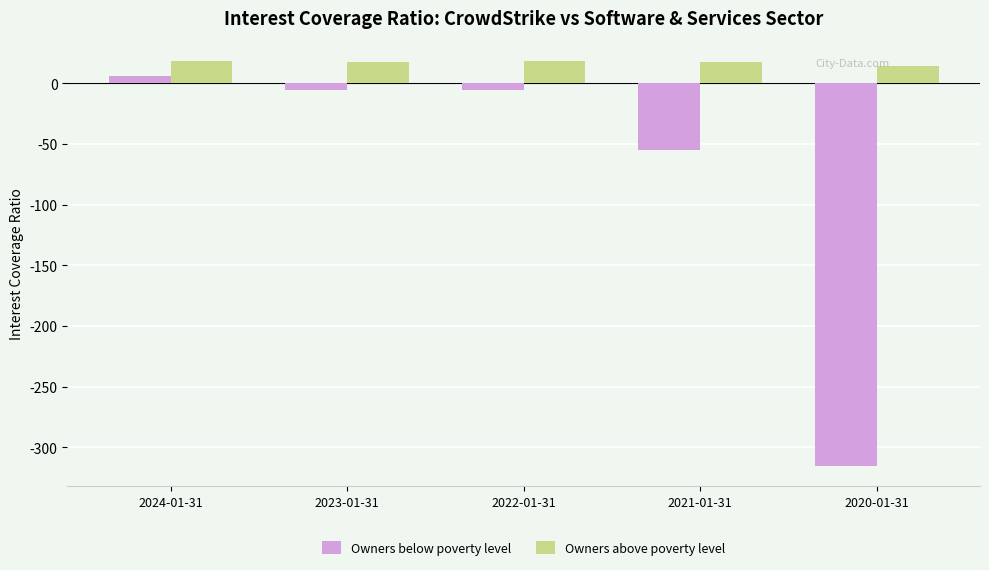

The value of Owners above poverty level at 2024-01-31 is 18.1. True or false?

True